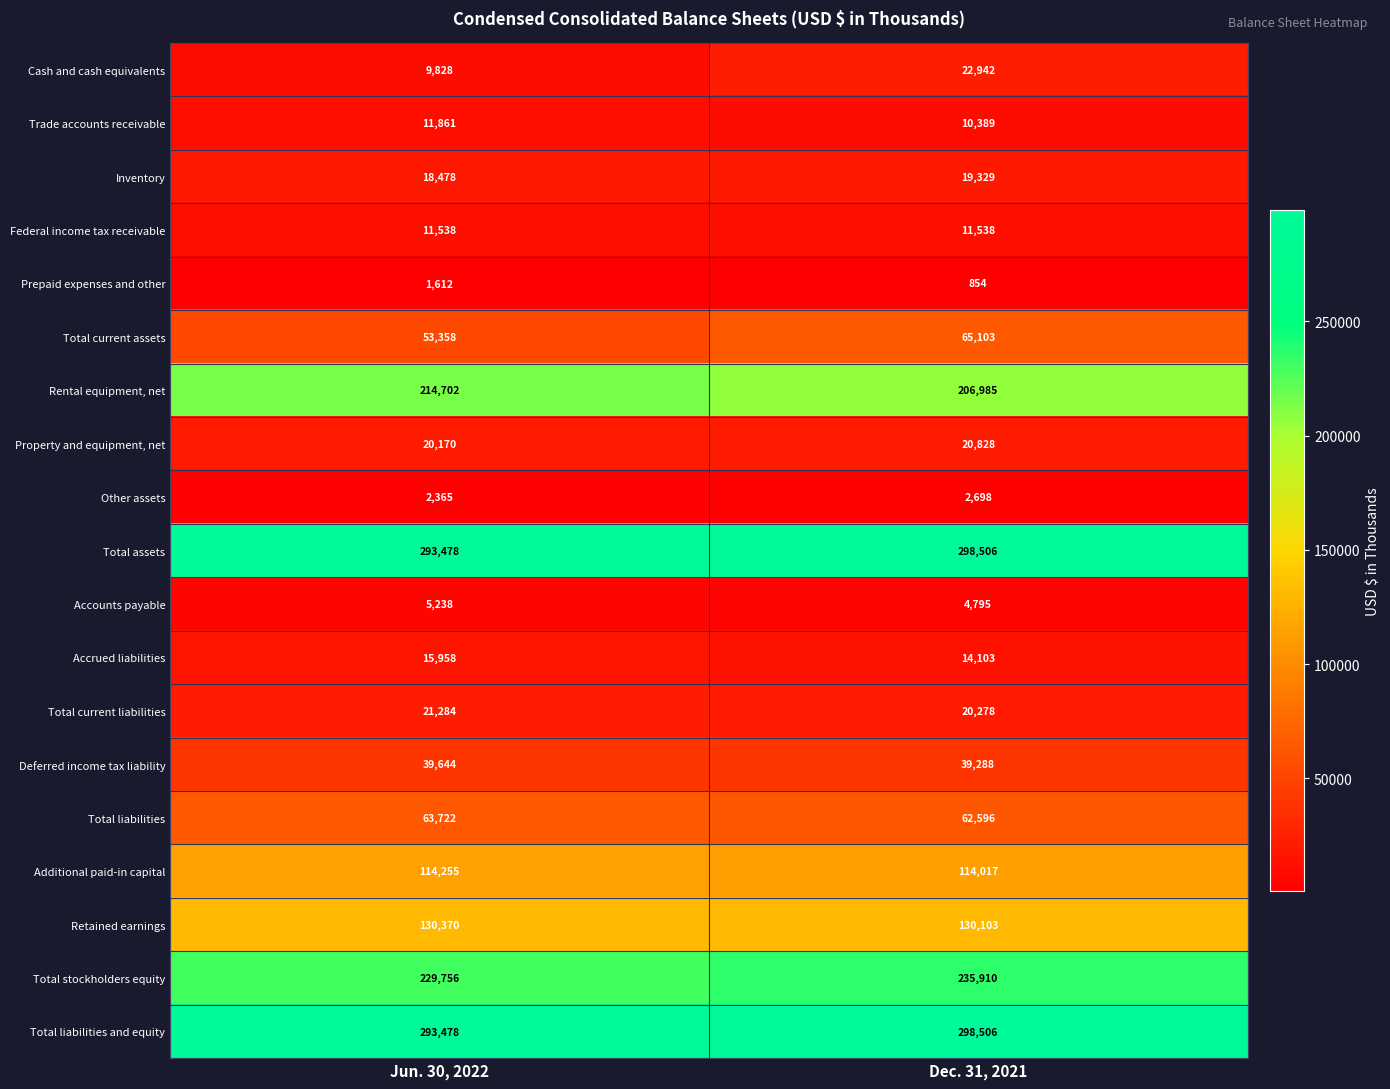

At which category does the chart reach its peak across all series?

Dec. 31, 2021